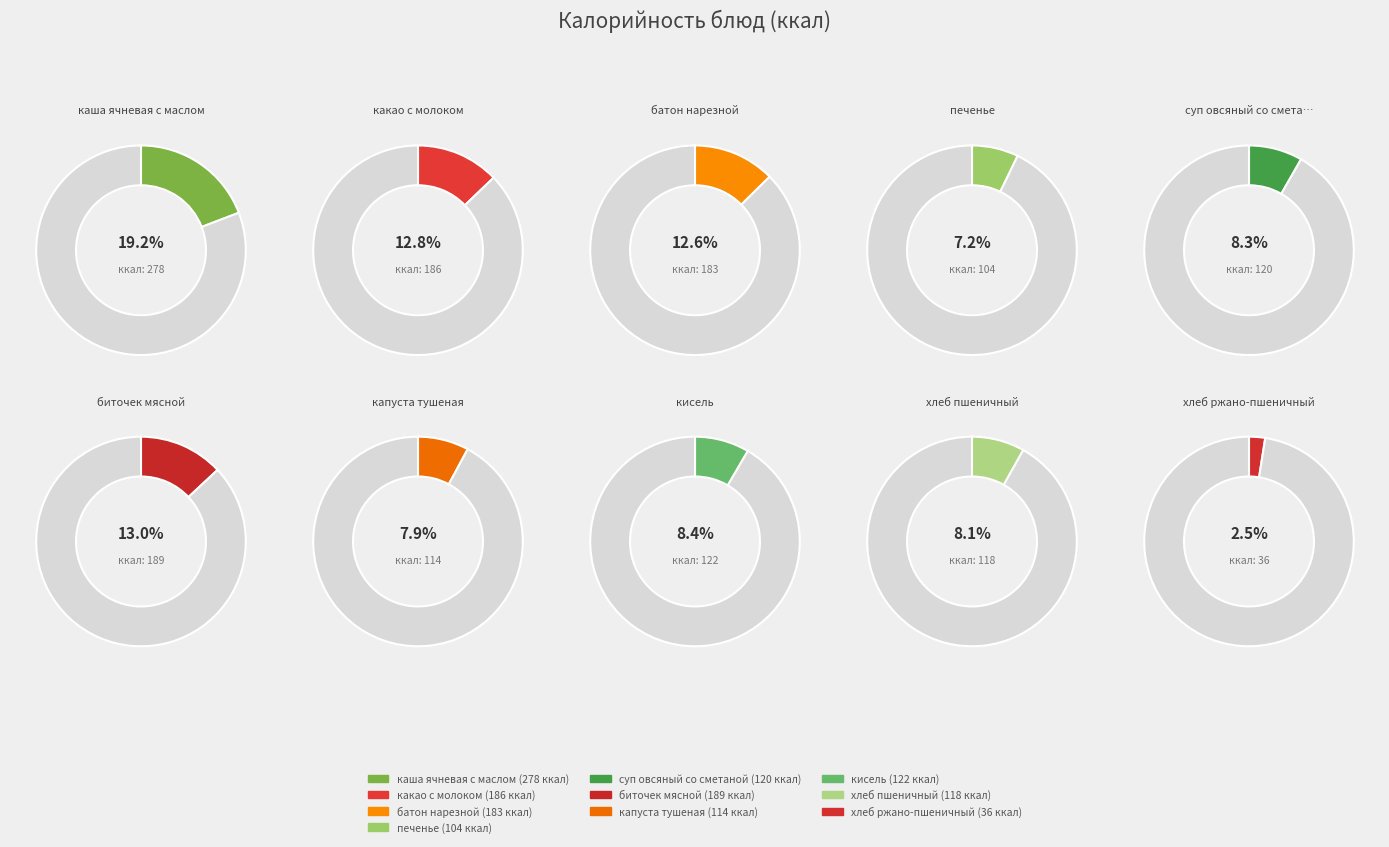

Is there any slice that represents more than half of the pie?

No